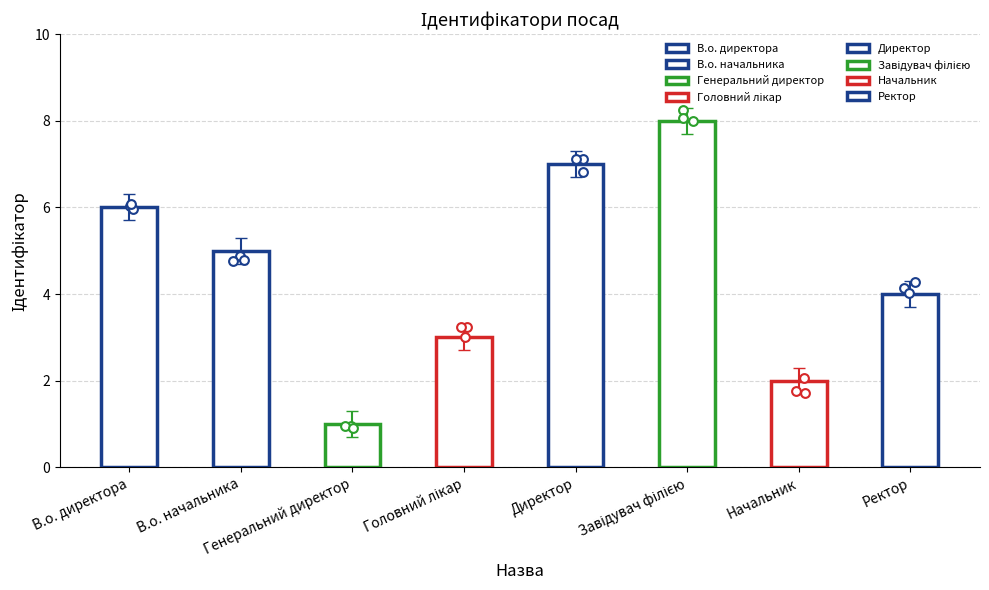

What is the change in value from Генеральний директор to Головний лікар?

+2